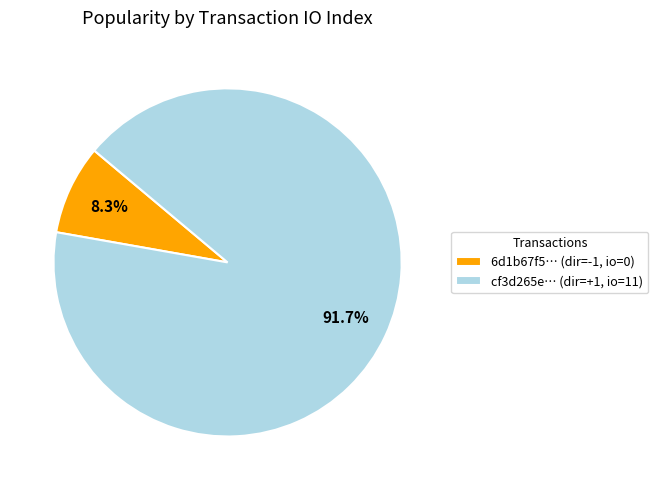

Which category has the smallest portion of the pie?

6d1b67f5… (dir=-1, io=0)